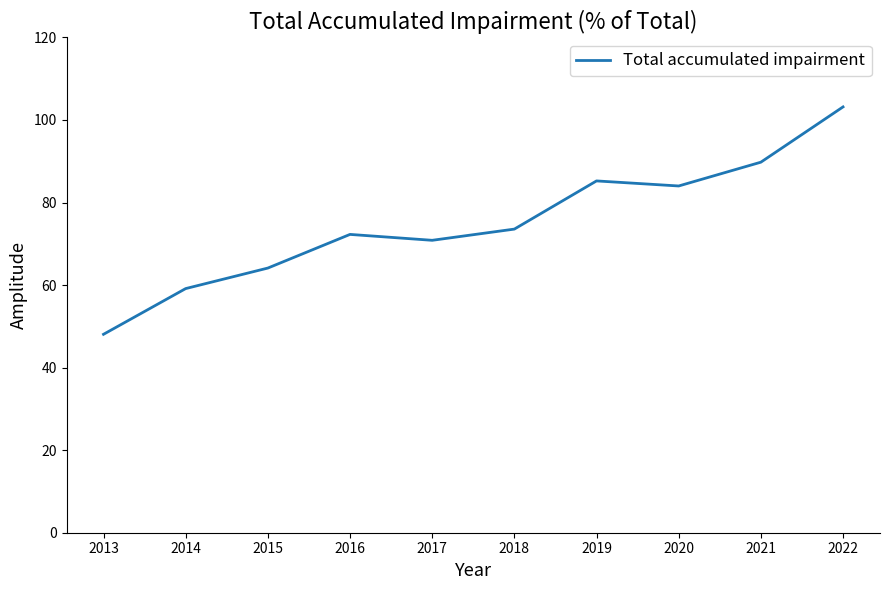

Which label corresponds to the smallest value in the chart?

2013